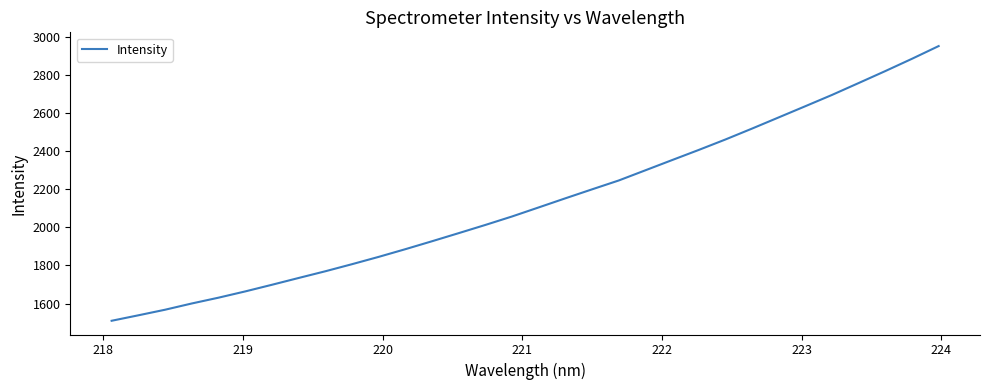

What is the maximum value shown in the chart?

2950.4